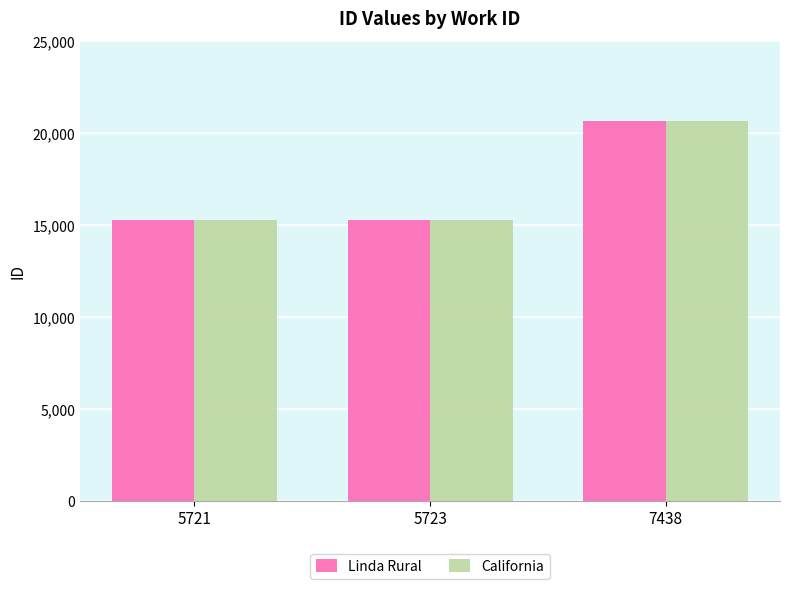

What is the value of the California bar at the 1st from the left?

15251